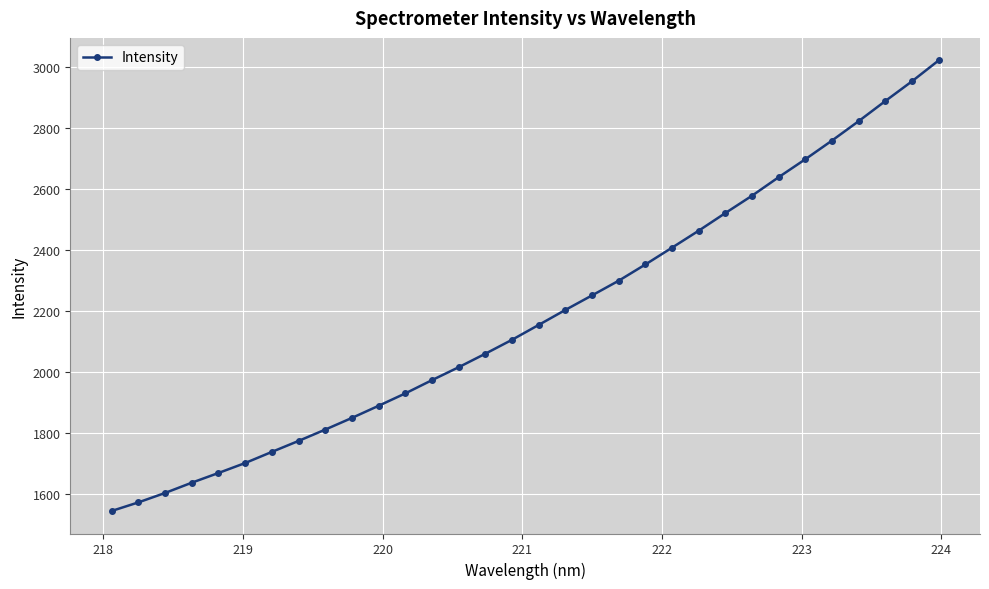

What is the minimum value shown in the chart?

1543.9